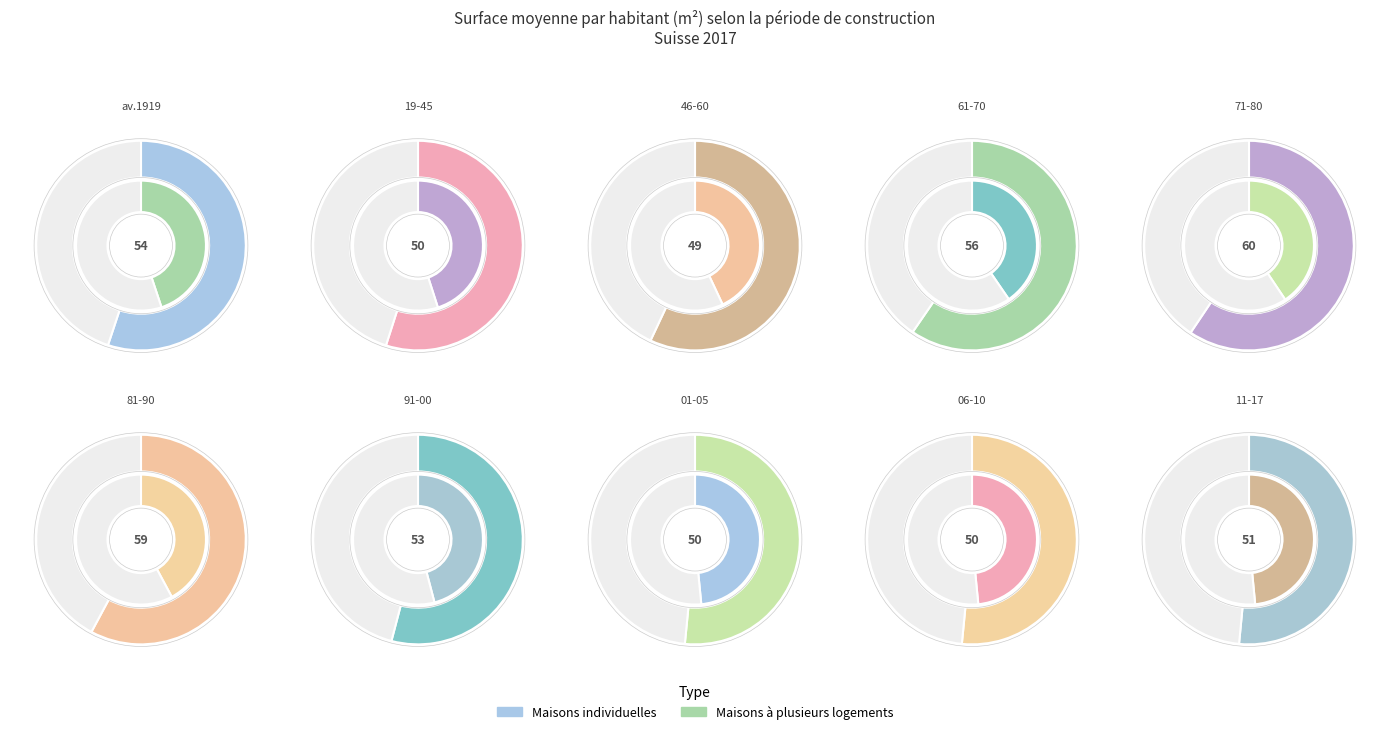

Which category has the biggest portion of the pie?

Construits entre 1971 et 1980